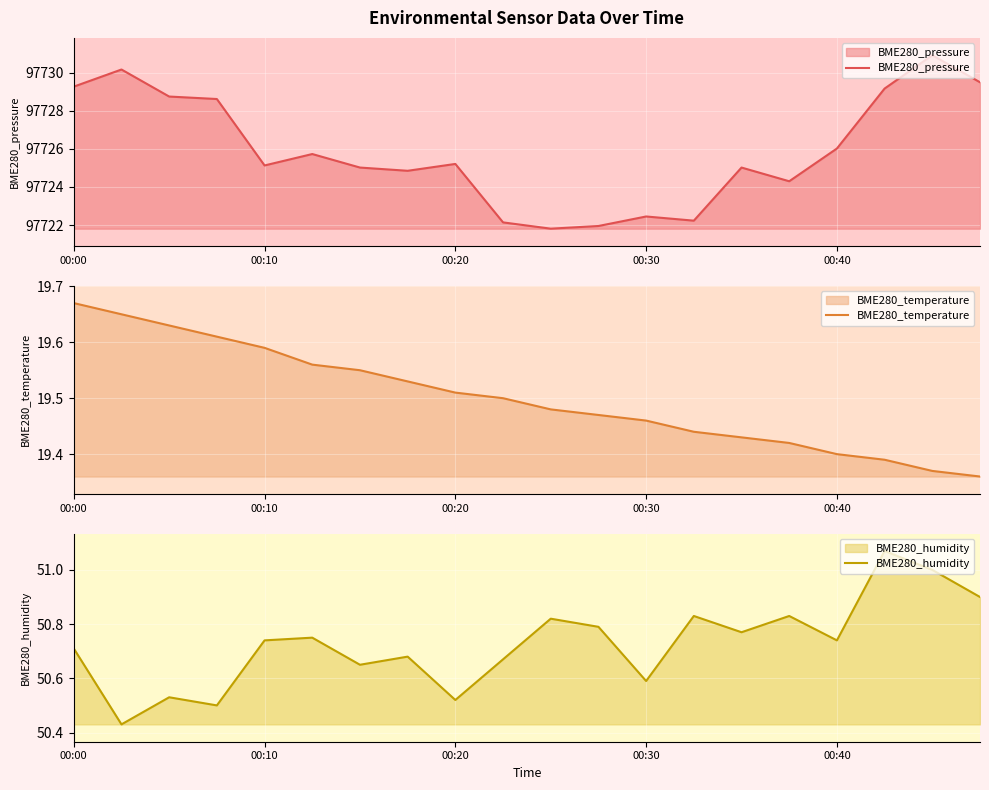

The value of BME280_humidity at 00:40 is 79.7. True or false?

False